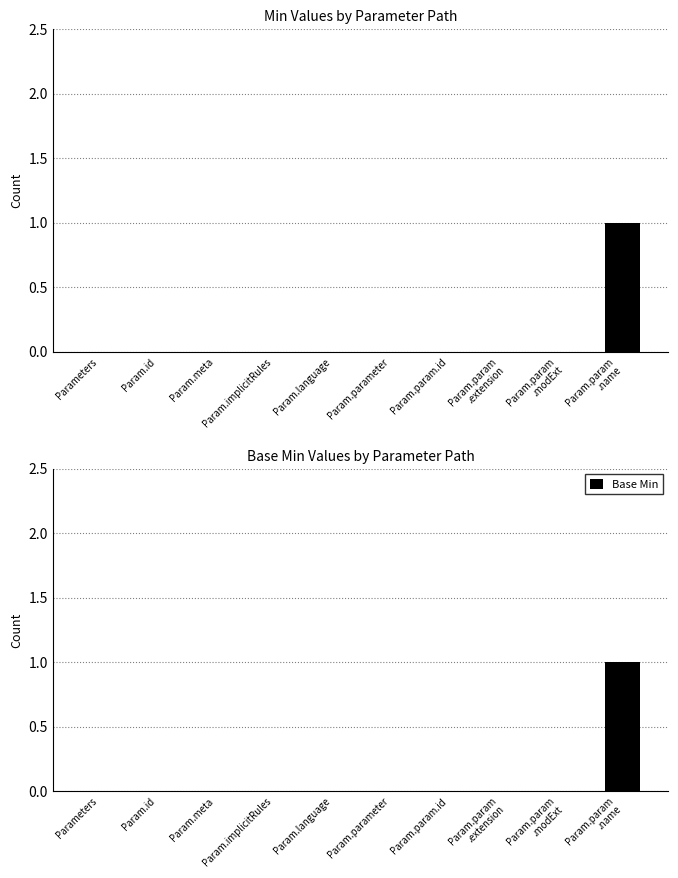

How many data points in Min are above 0?

1